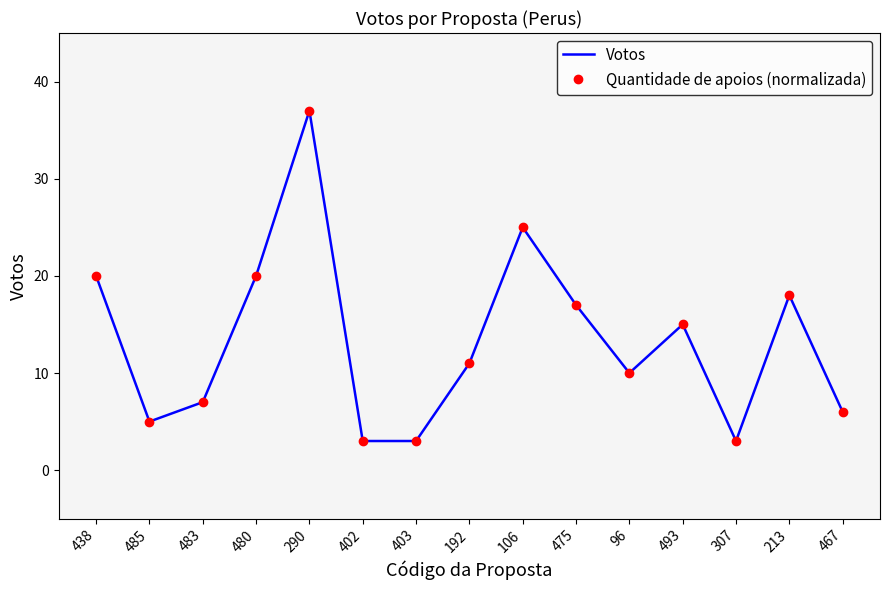

True or false: Votos and Quantidade de apoios (normalizada) cross at least once.

False